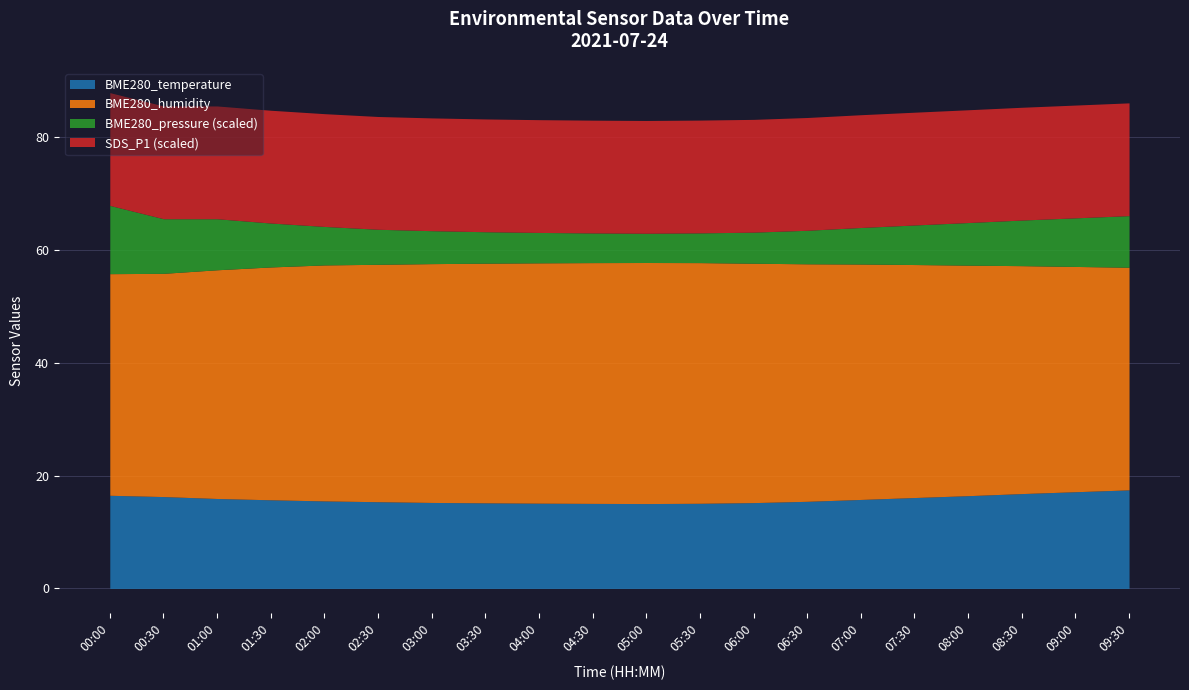

Count the number of categories in the chart.

20